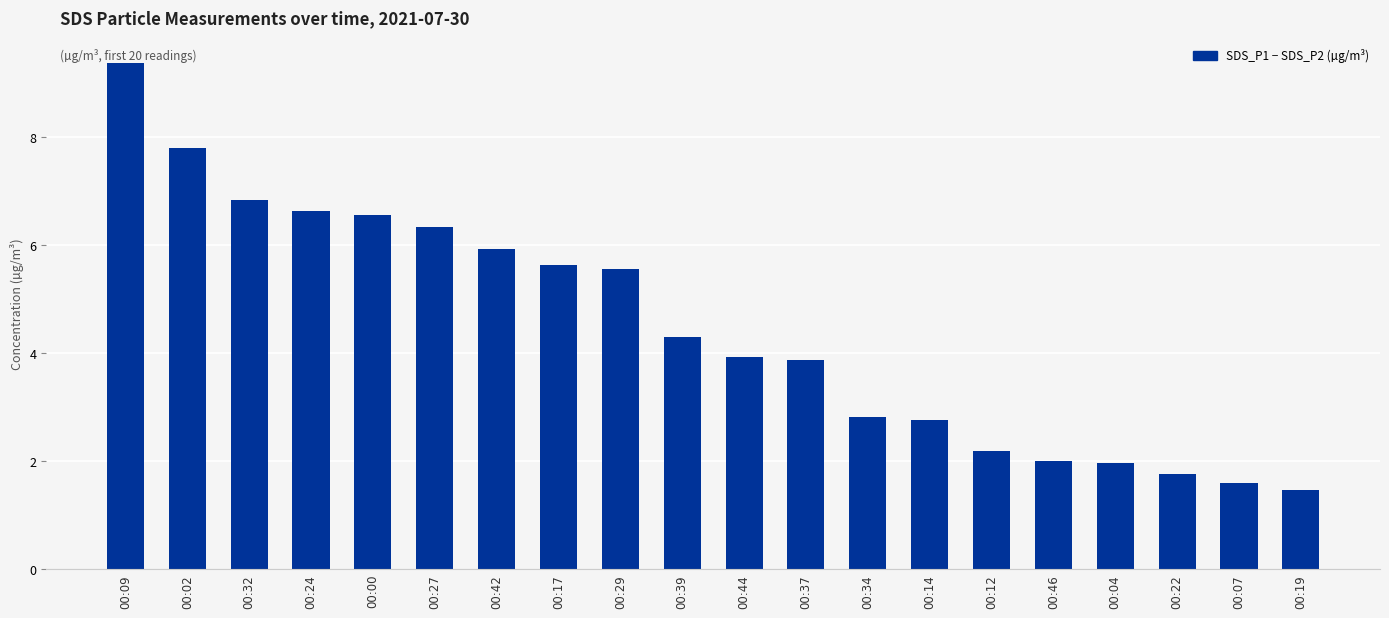

The value at 00:39 is 1.3. True or false?

False